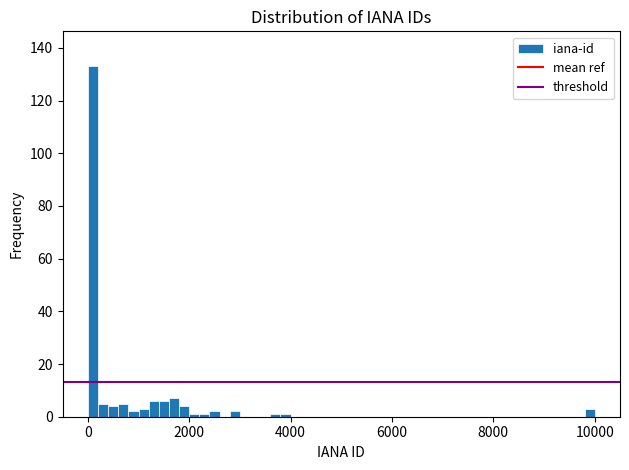

Read against the x-axis, roughly where is the centre of the tallest bar?

200